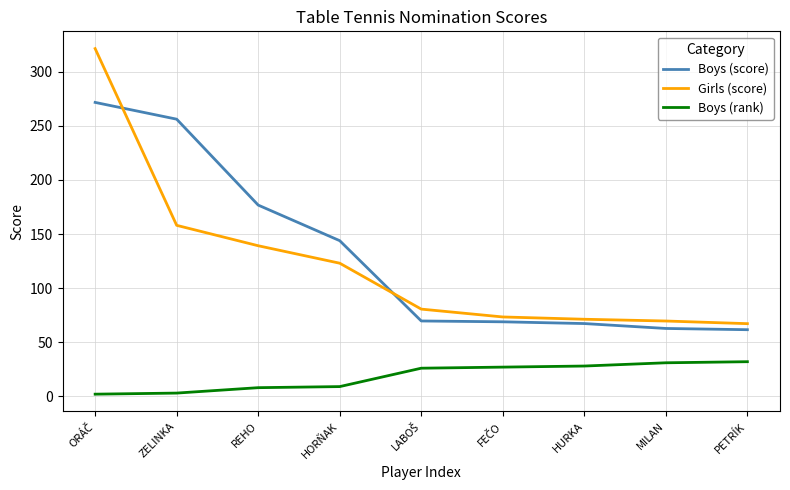

List the series in order of their peak value, lowest first.

Boys (rank), Boys (score), Girls (score)